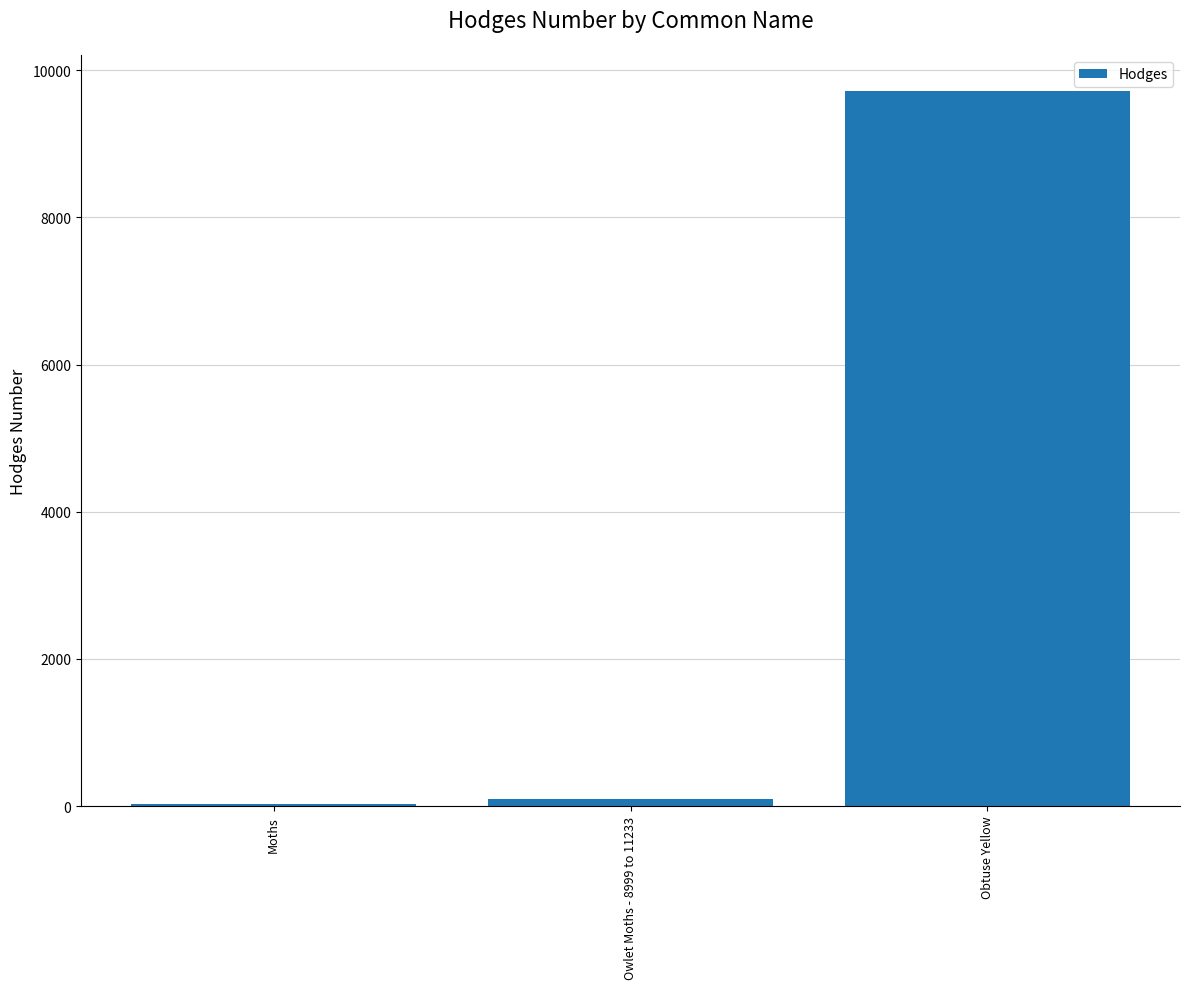

At which category does the chart reach its peak across all series?

Obtuse Yellow